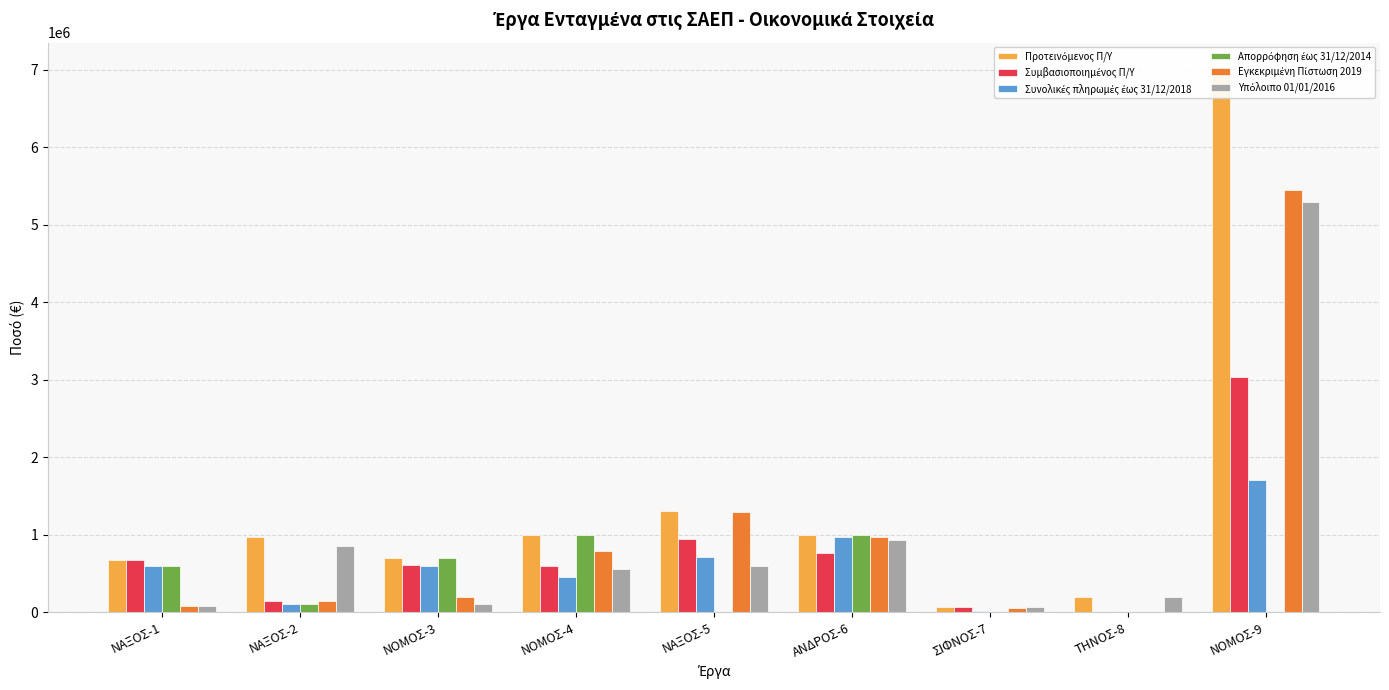

Which series changed the most between ΝΑΞΟΣ-1 and ΝΑΞΟΣ-2?

Υπόλοιπο 01/01/2016